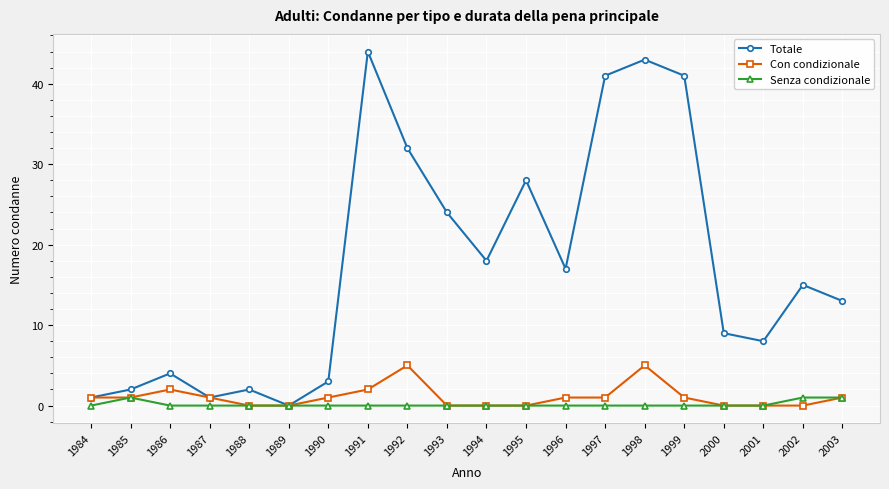

Which series has the largest range (max minus min)?

Totale